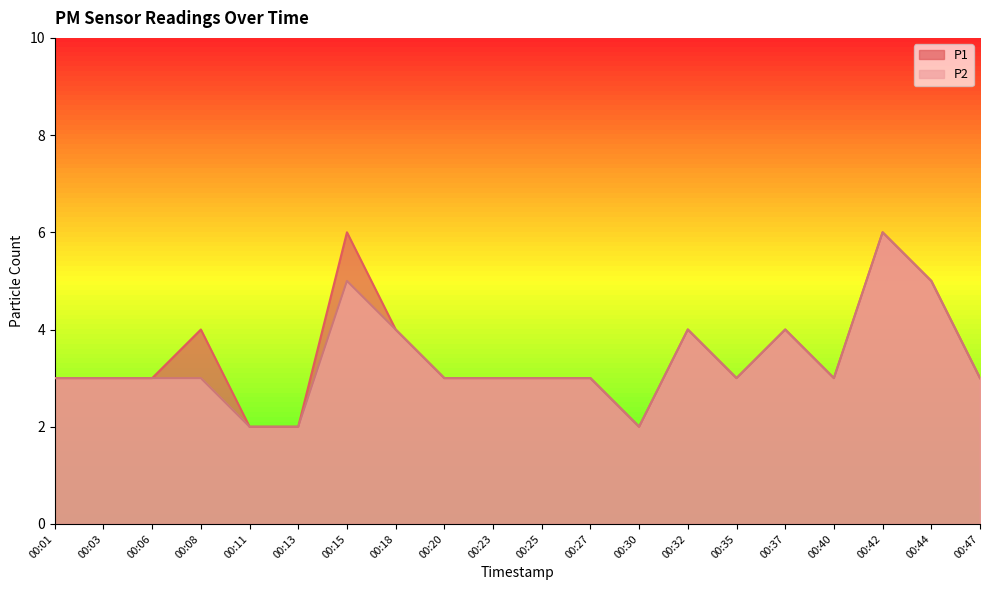

In P1, how many points are higher than both neighbors (excluding endpoints)?

5